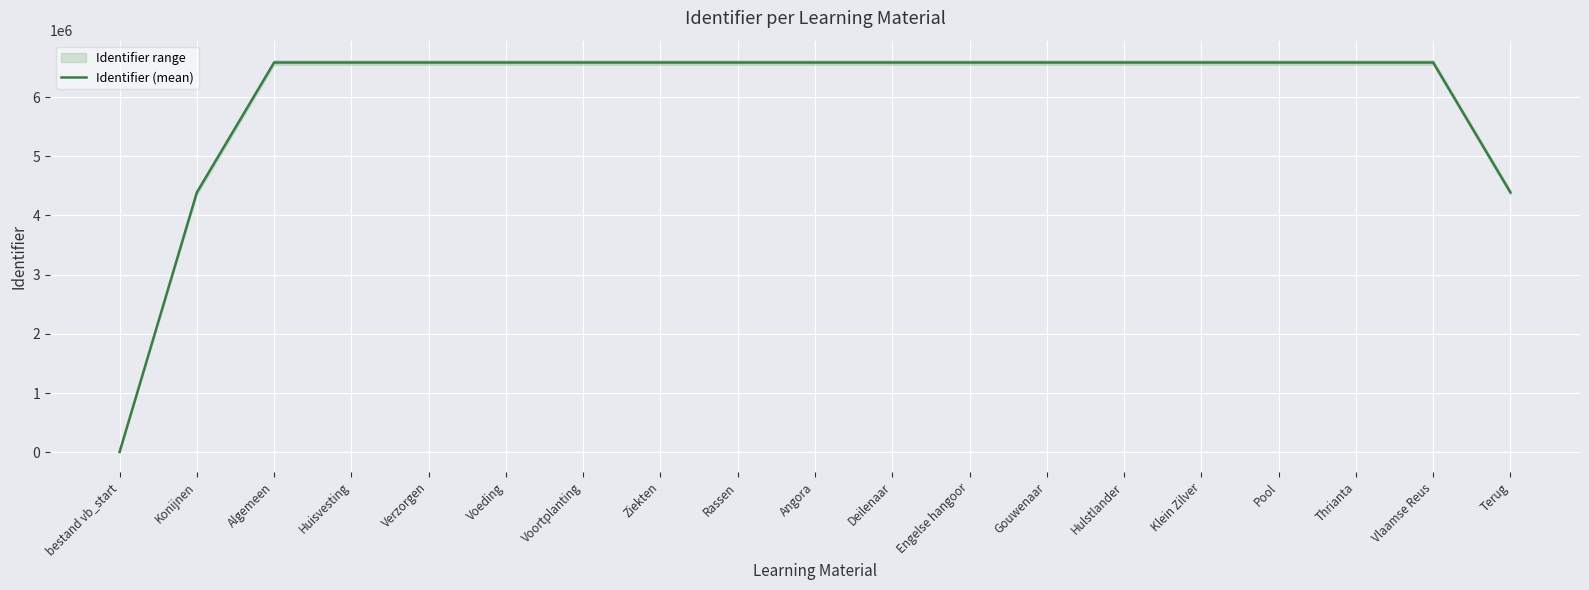

Reading left to right, what are all the values shown in this chart?

bestand vb_start=5000.0	Konijnen=4389373.7	Algemeen=6584061.7	Huisvesting=6584064.0	Verzorgen=6584066.0	Voeding=6584068.0	Voortplanting=6584070.0	Ziekten=6584072.0	Rassen=6584074.0	Angora=6584076.0	Deilenaar=6584078.0	Engelse hangoor=6584080.0	Gouwenaar=6584082.0	Hulstlander=6584084.0	Klein Zilver=6584086.0	Pool=6584088.0	Thrianta=6584090.0	Vlaamse Reus=6584092.0	Terug=4389395.3